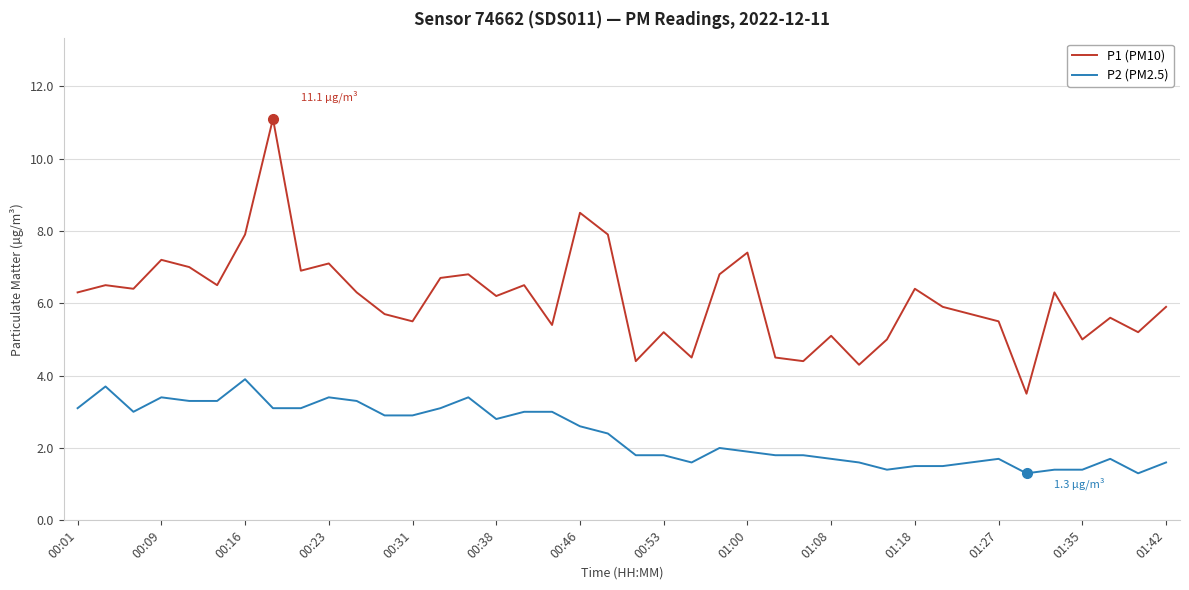

Reading right to left, transcribe all the data shown in this chart.

P1 (PM10): 5.9	5.2	5.6	5.0	6.3	3.5	5.5	5.7	5.9	6.4	5.0	4.3	5.1	4.4	4.5	7.4	6.8	4.5	5.2	4.4	7.9	8.5	5.4	6.5	6.2	6.8	6.7	5.5	5.7	6.3	7.1	6.9	11.1	7.9	6.5	7.0	7.2	6.4	6.5	6.3
P2 (PM2.5): 1.6	1.3	1.7	1.4	1.4	1.3	1.7	1.6	1.5	1.5	1.4	1.6	1.7	1.8	1.8	1.9	2.0	1.6	1.8	1.8	2.4	2.6	3.0	3.0	2.8	3.4	3.1	2.9	2.9	3.3	3.4	3.1	3.1	3.9	3.3	3.3	3.4	3.0	3.7	3.1